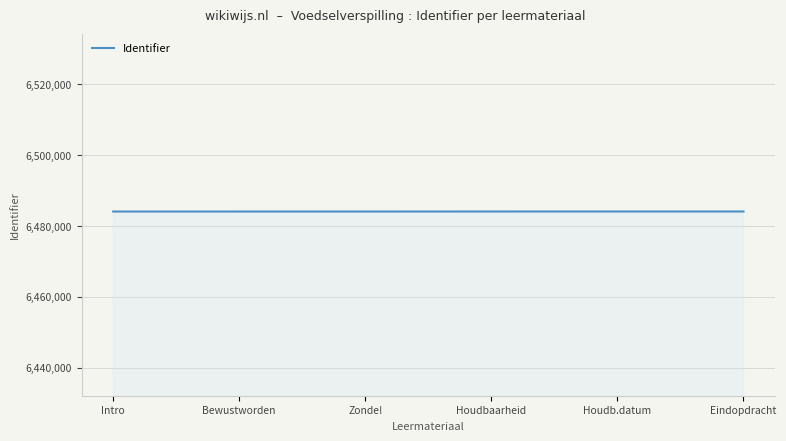

What is the greatest value displayed?

6484107.0